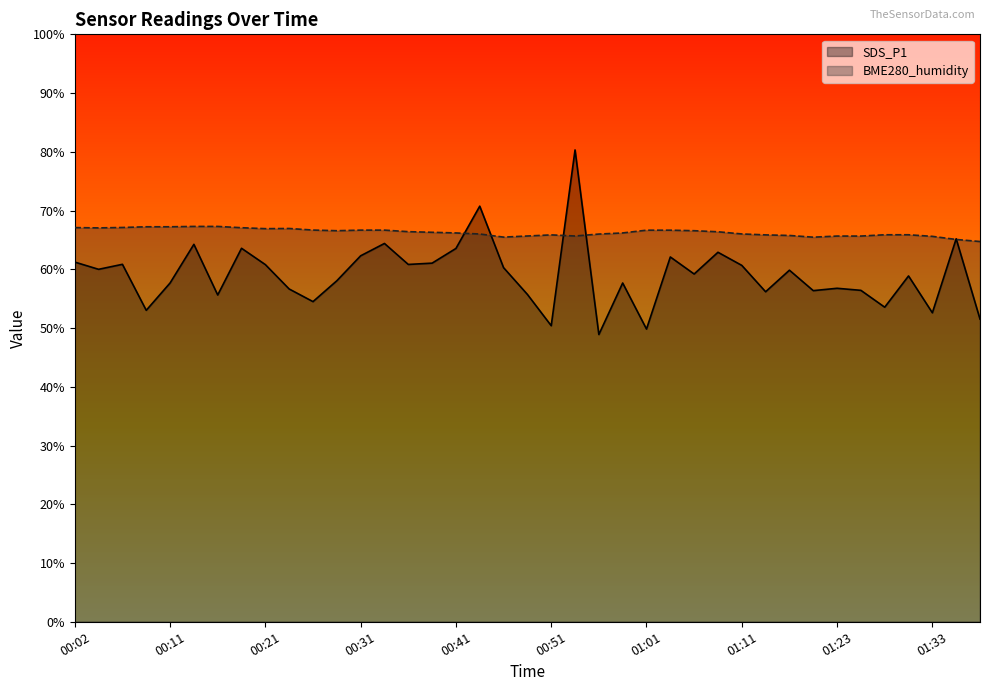

Is it true that SDS_P1 equals 48.9 at 22?

True